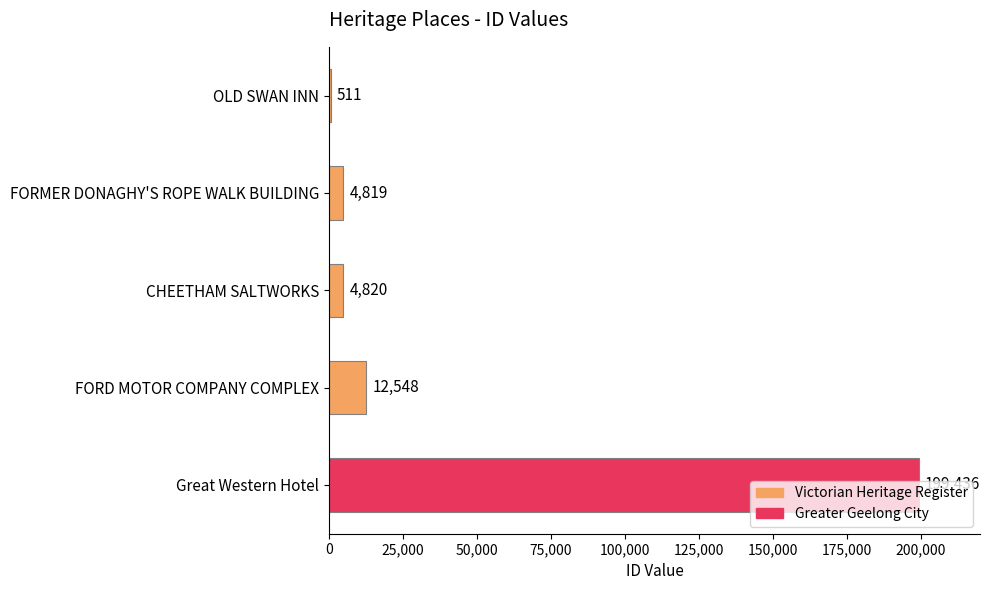

How many series are shown in this chart?

1